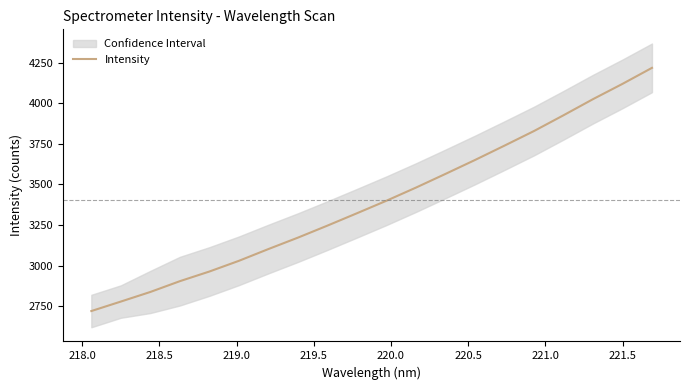

What is the maximum value for Intensity?

4218.8